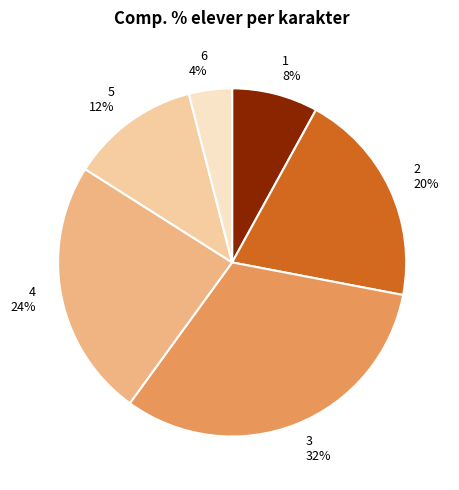

To the nearest percent, what is the average slice percentage?

17%